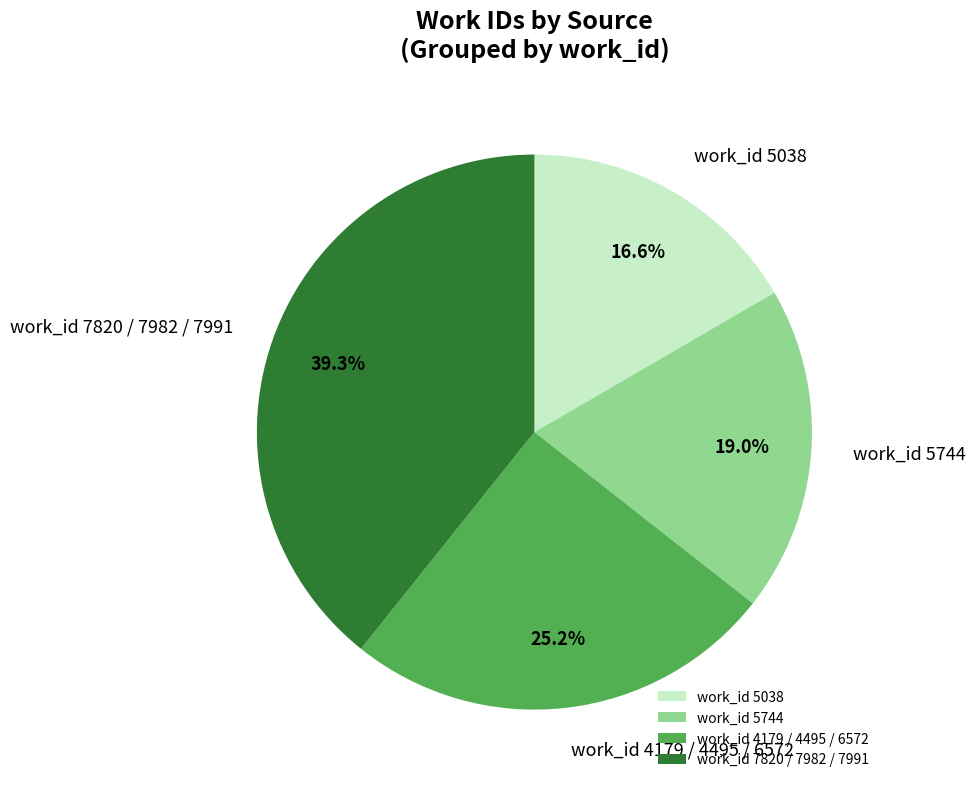

Combined, what portion of the pie is work_id 5744 and work_id 5038?

35.6%